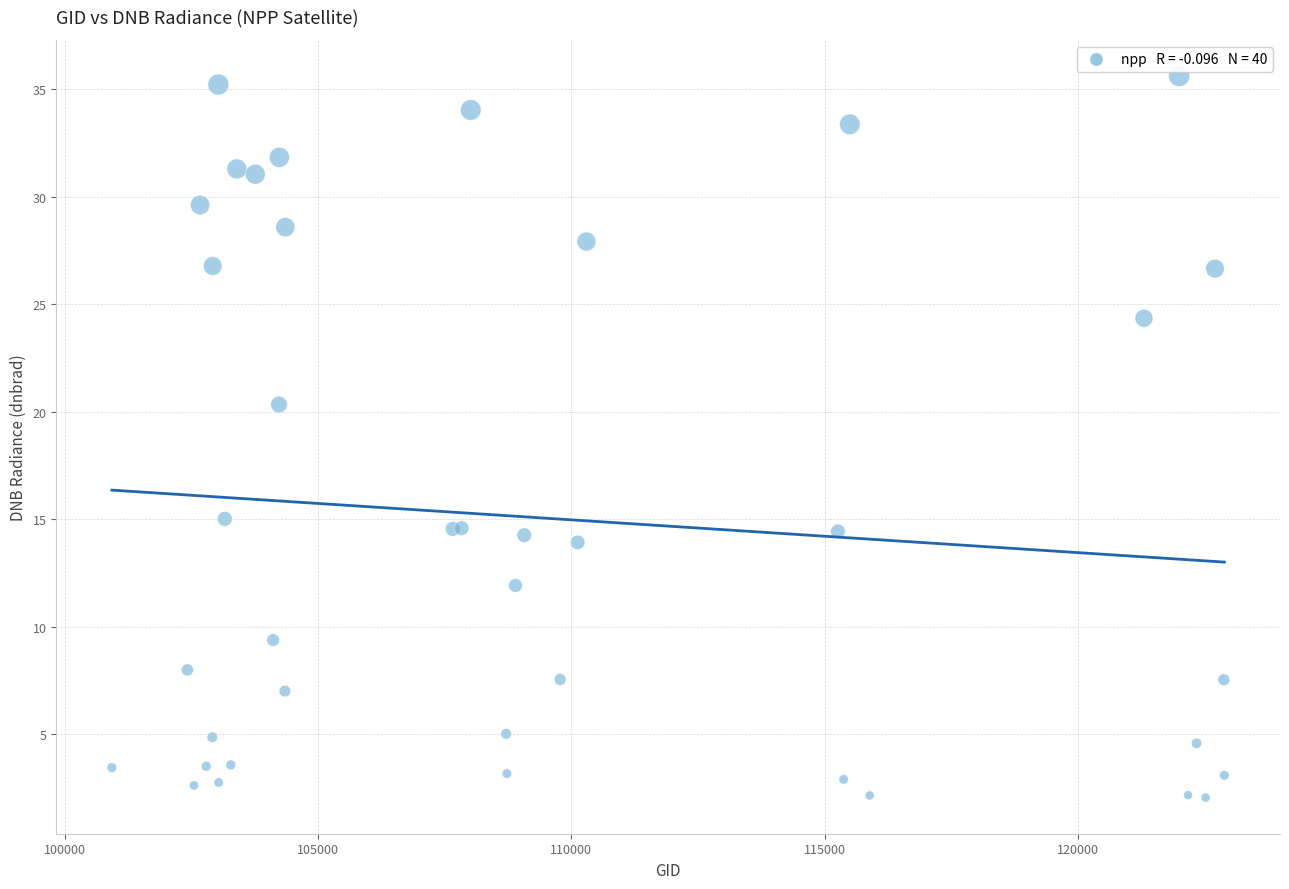

What Y value in the scatter plot is closest to 18?

20.3